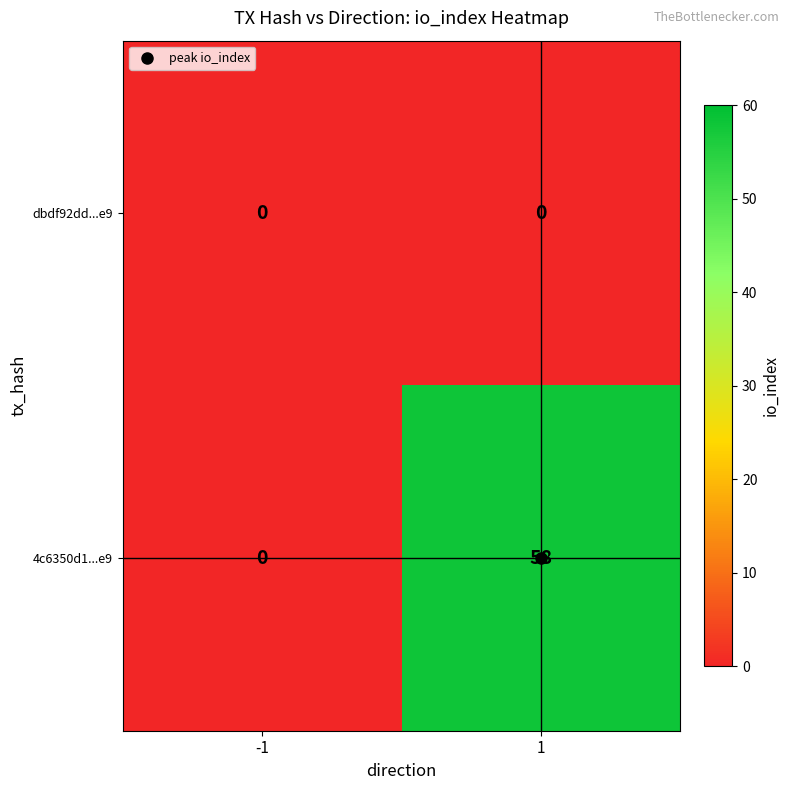

At how many categories does at least one series exceed 18?

1